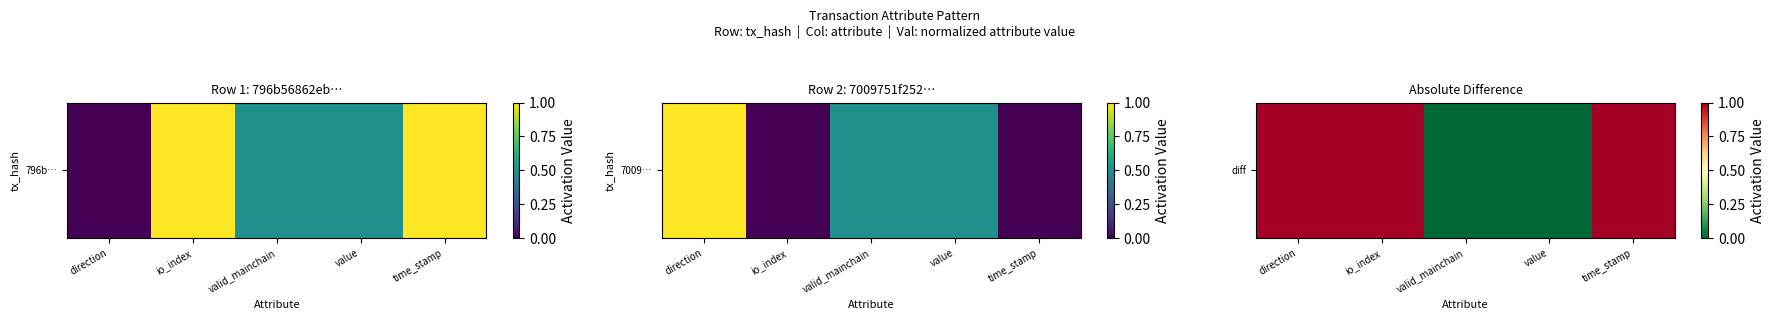

Rank the categories by value from highest to lowest.

direction, io_index, time_stamp, valid_mainchain, value